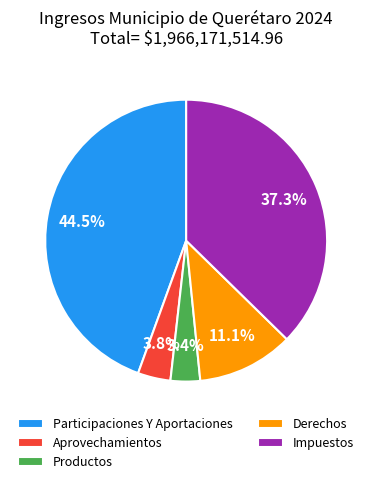

Combined, do Impuestos and Participaciones Y Aportaciones account for over 50%?

Yes